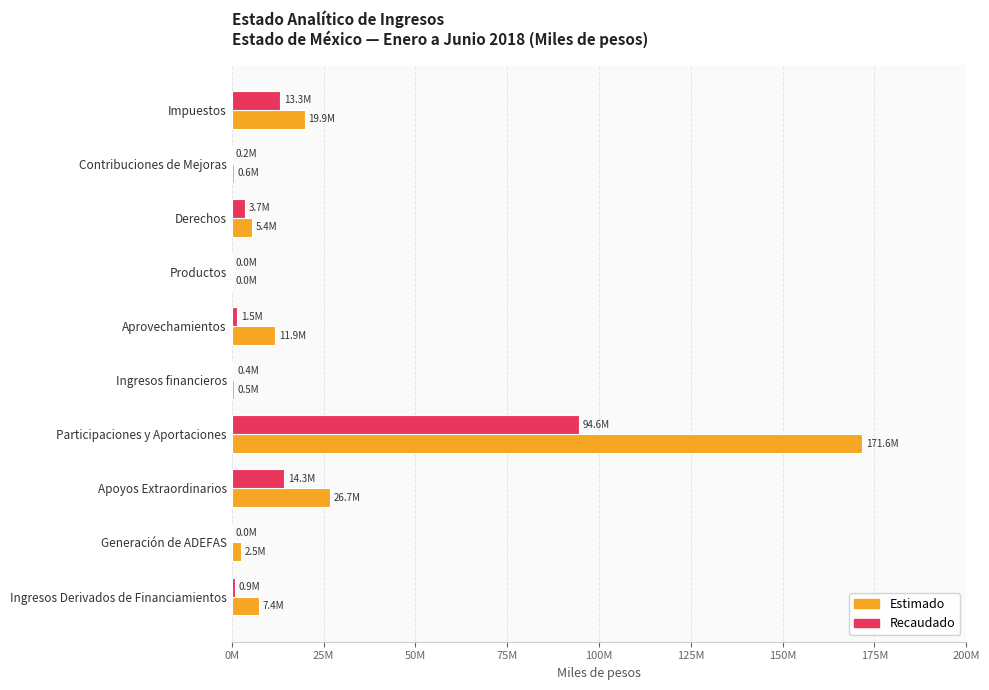

Are the bars grouped side by side (vs. stacked)?

Yes